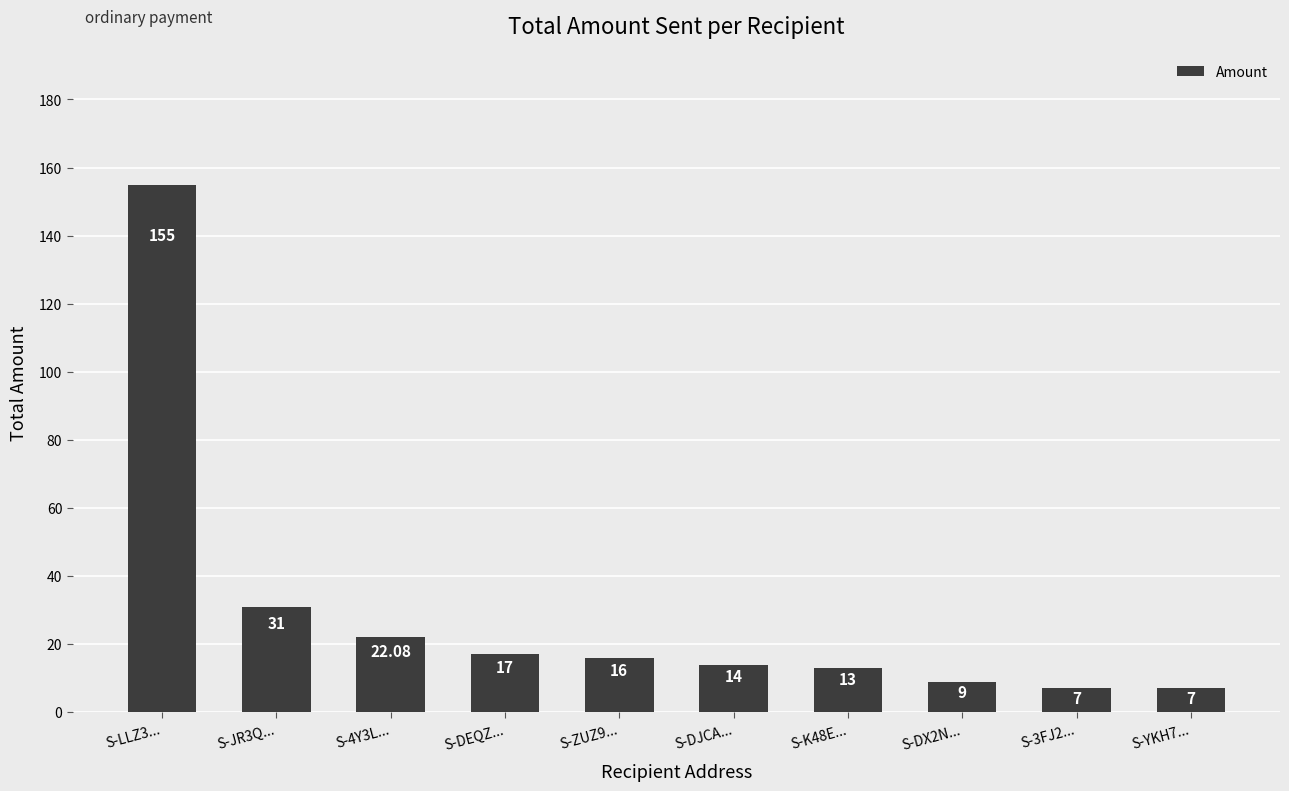

What is the greatest value displayed?

155.0